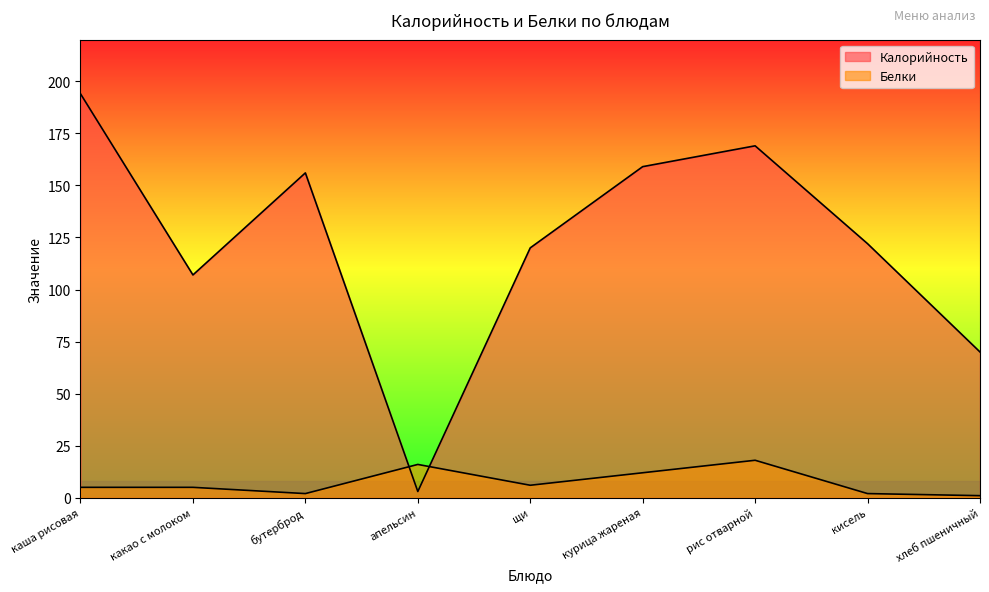

What is the total value across all series at какао с молоком?

112